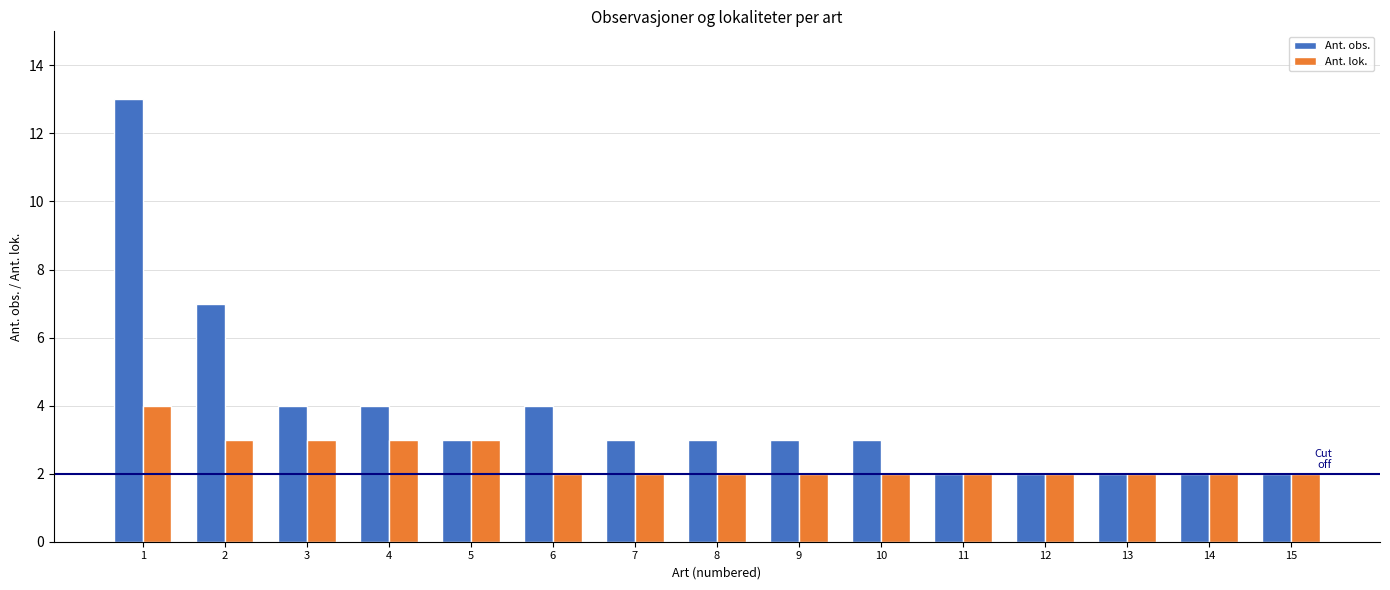

What is the value of the Ant. obs. bar at the 7th from the left?

3